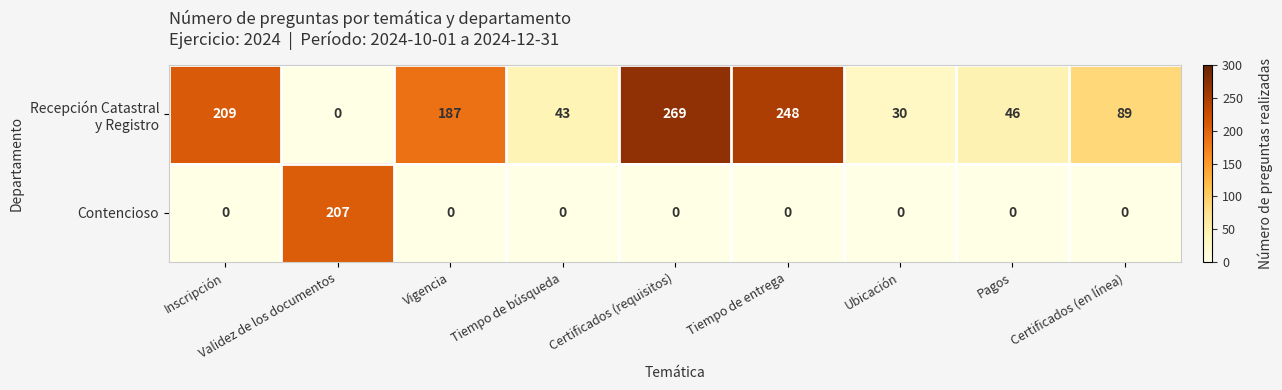

Count the number of categories in the chart.

9